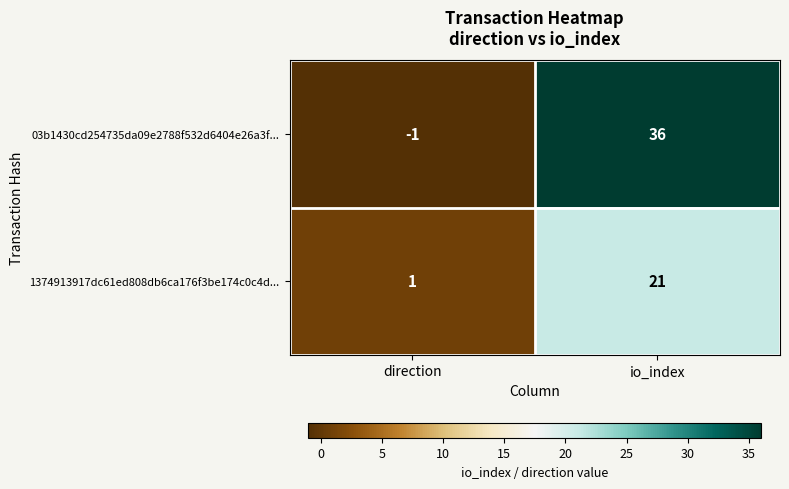

Rank the series by their maximum value, from lowest to highest.

1374913917dc61ed808db6ca176f3be174c0c4d..., 03b1430cd254735da09e2788f532d6404e26a3f...